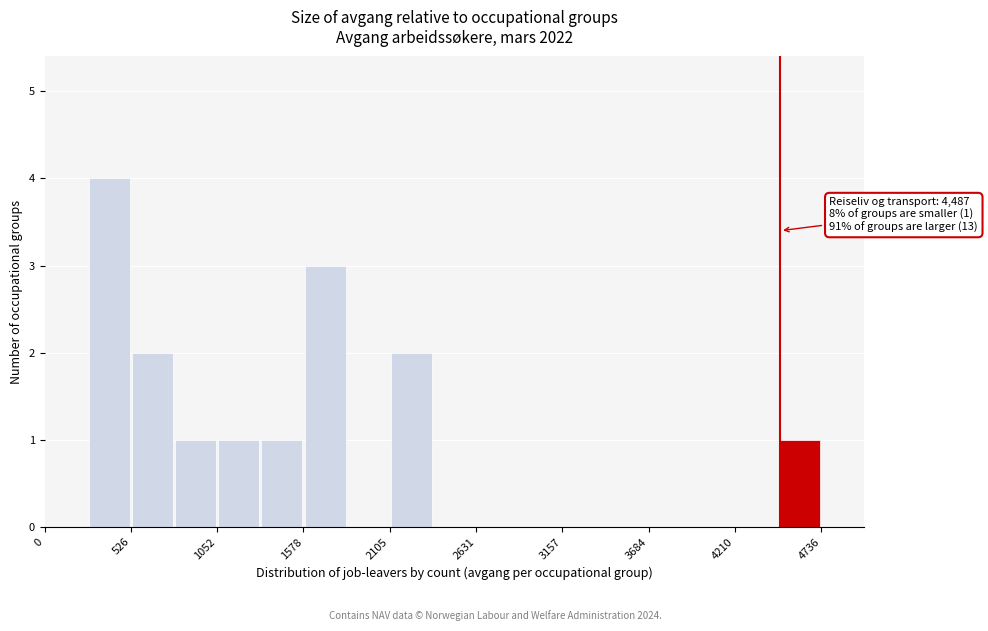

Read against the x-axis, roughly where is the centre of the tallest bar?

400